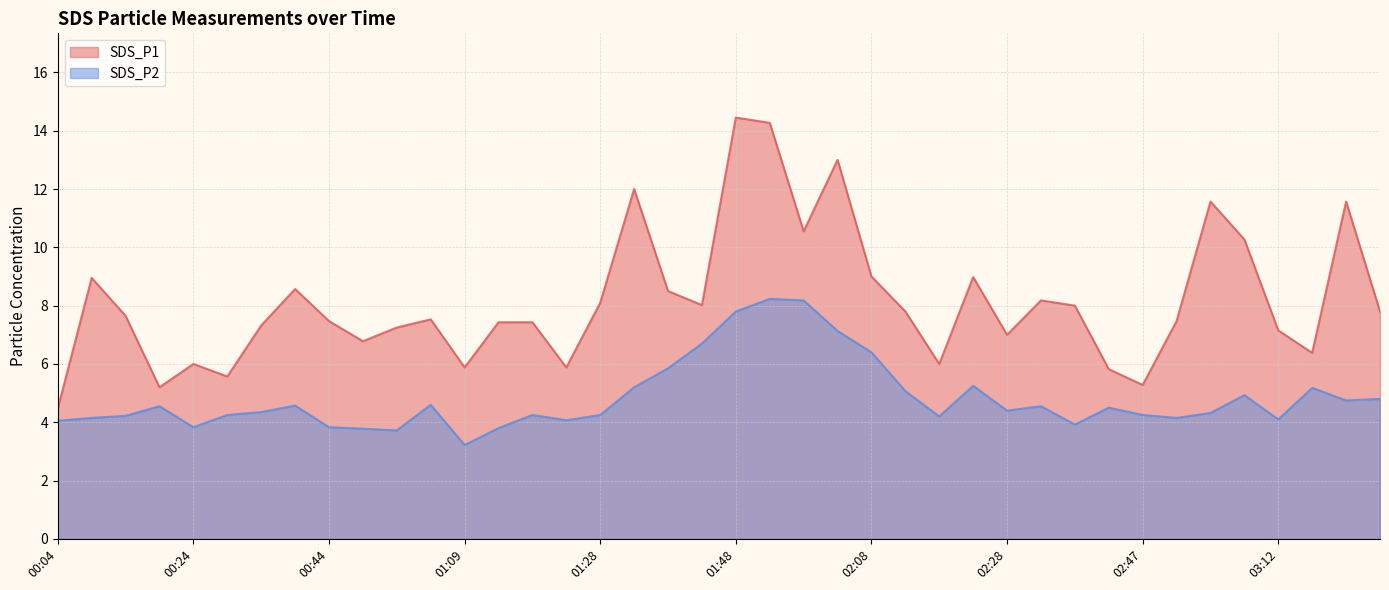

At which category is the sum across all series the highest?

01:53